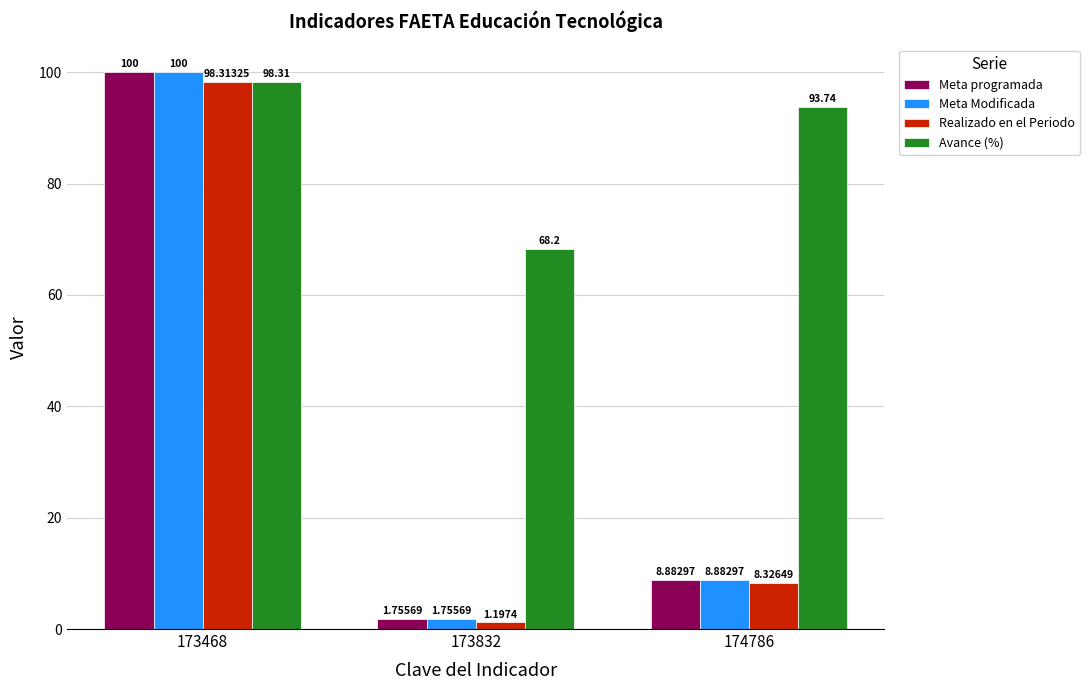

At which category does the chart reach its minimum across all series?

173832